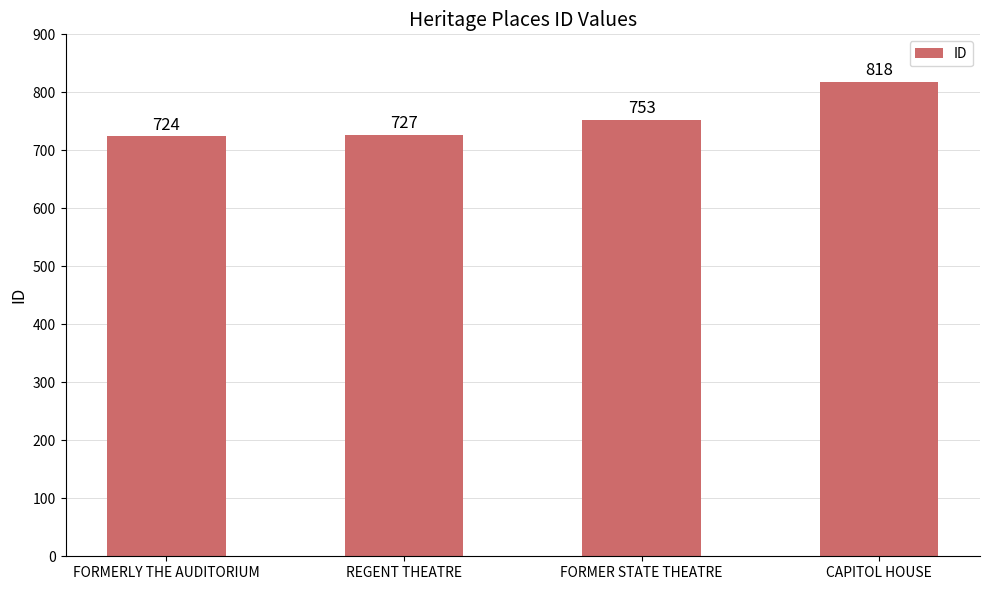

Reading right to left, list all the values displayed in this chart.

CAPITOL HOUSE=818	FORMER STATE THEATRE=753	REGENT THEATRE=727	FORMERLY THE AUDITORIUM=724